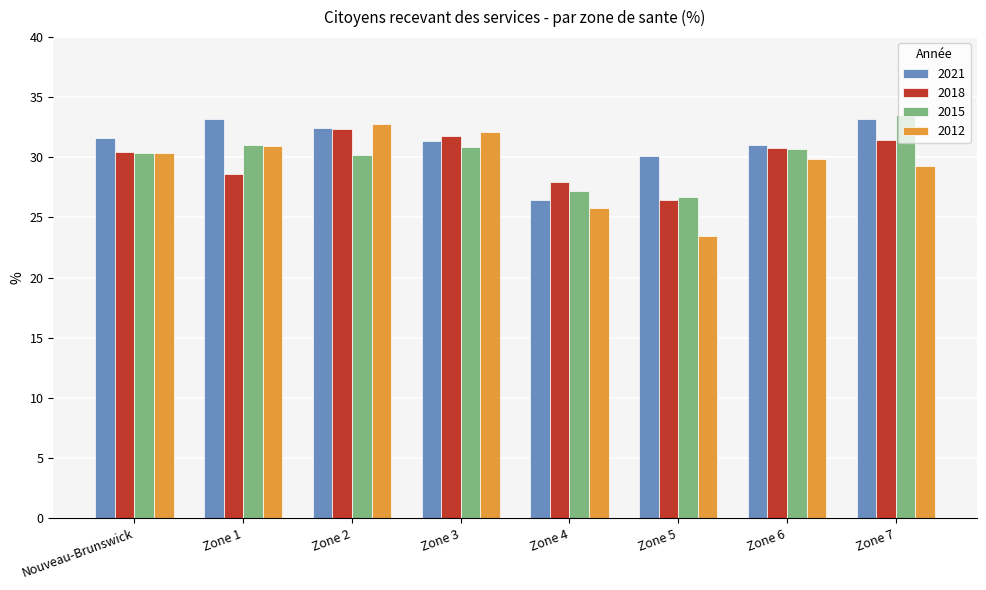

How many series are shown in this chart?

4